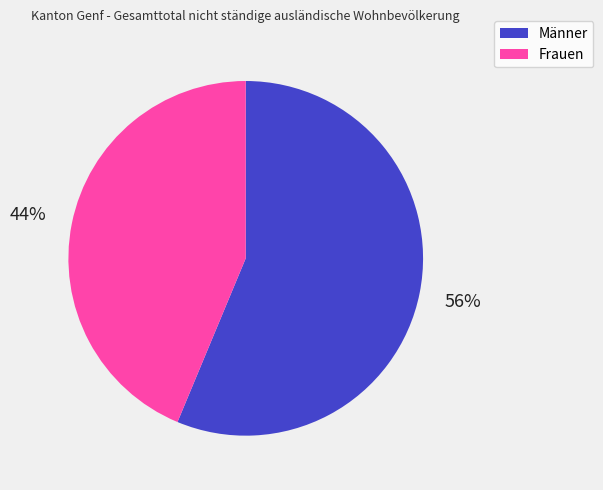

How many slices are in this pie chart?

2